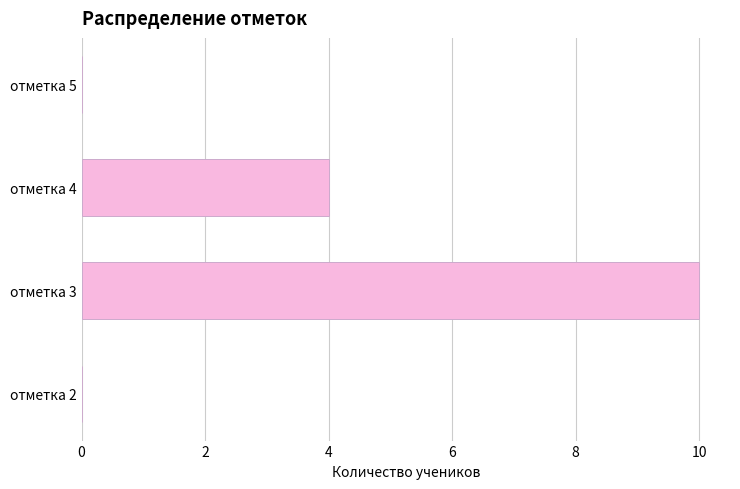

Between отметка 3 and отметка 4, which is larger?

отметка 3